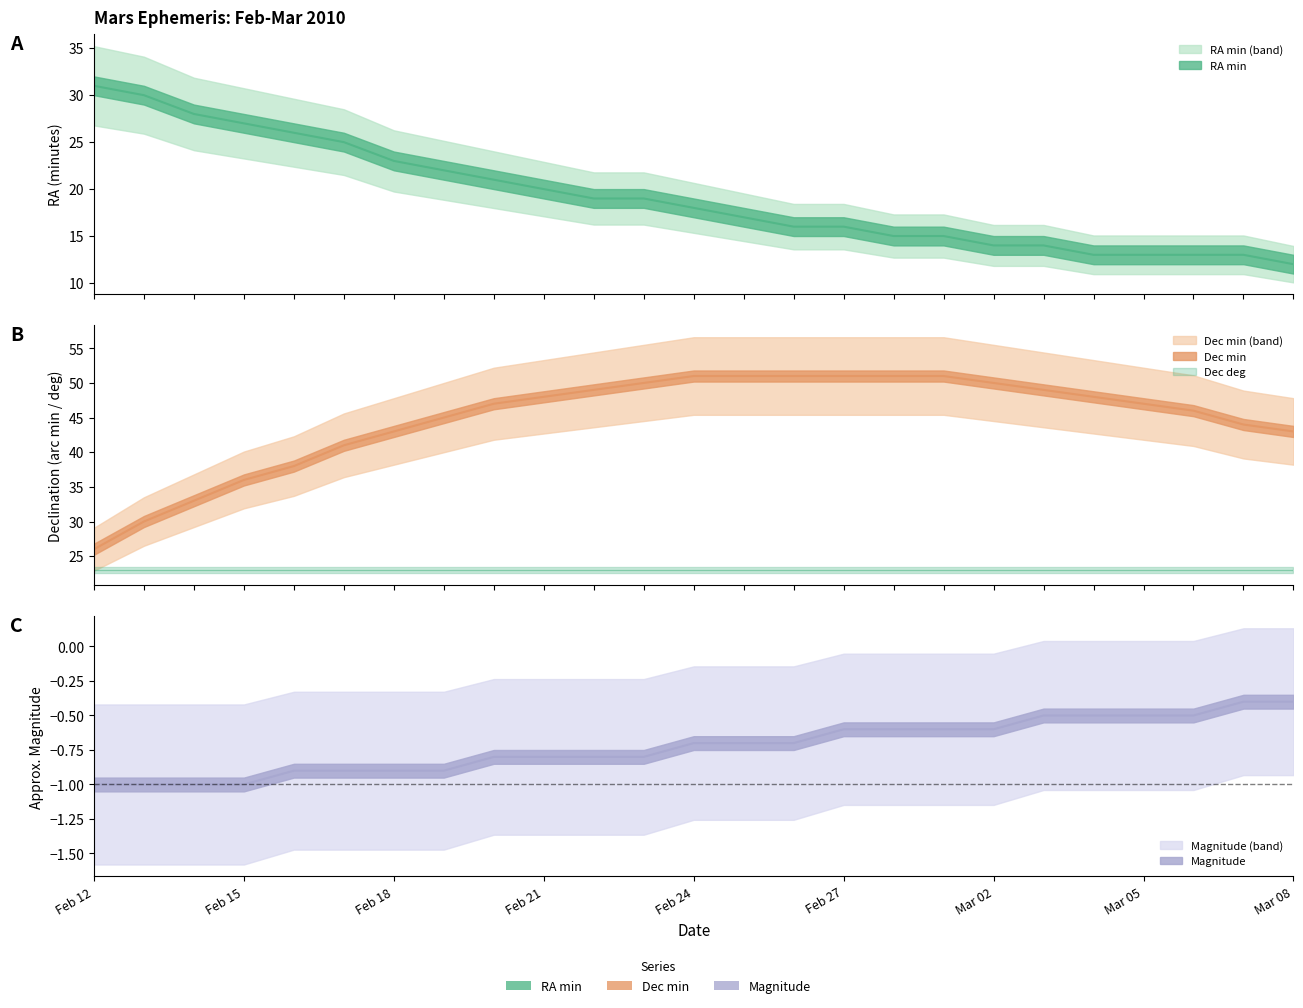

Does the chart display data point markers on the line(s)?

No